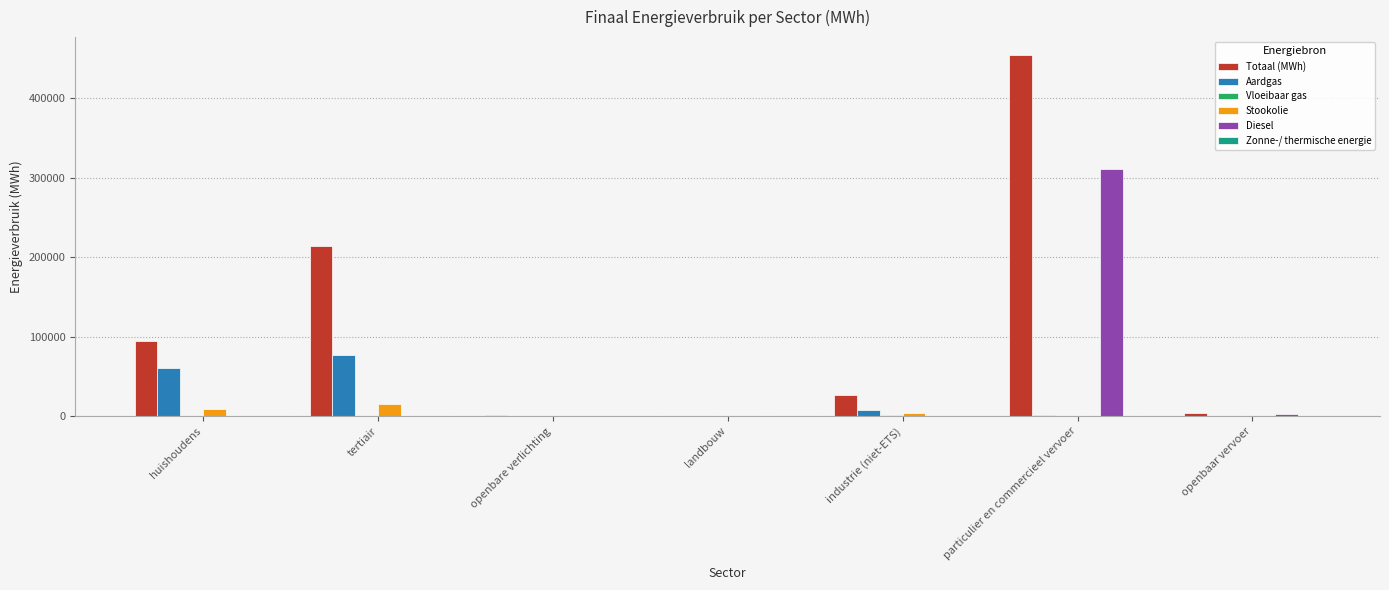

True or false: Aardgas has a value of 45881.7 at openbaar vervoer.

False